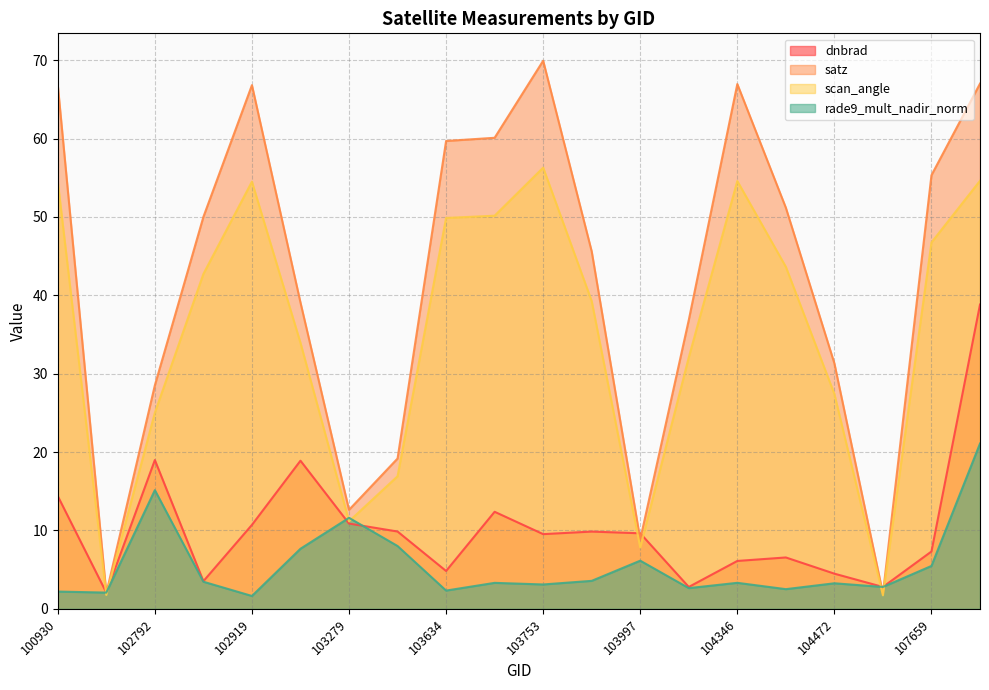

Which series has the widest spread of values?

satz